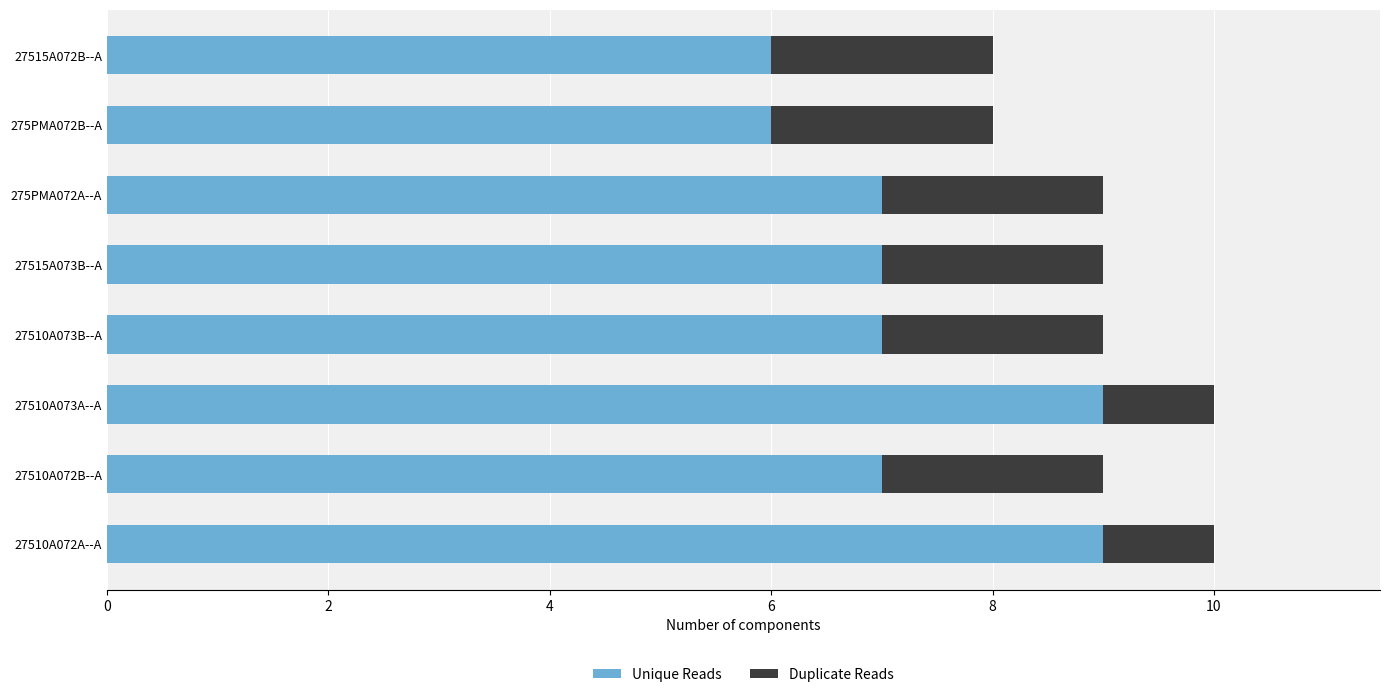

Count the number of categories in the chart.

8